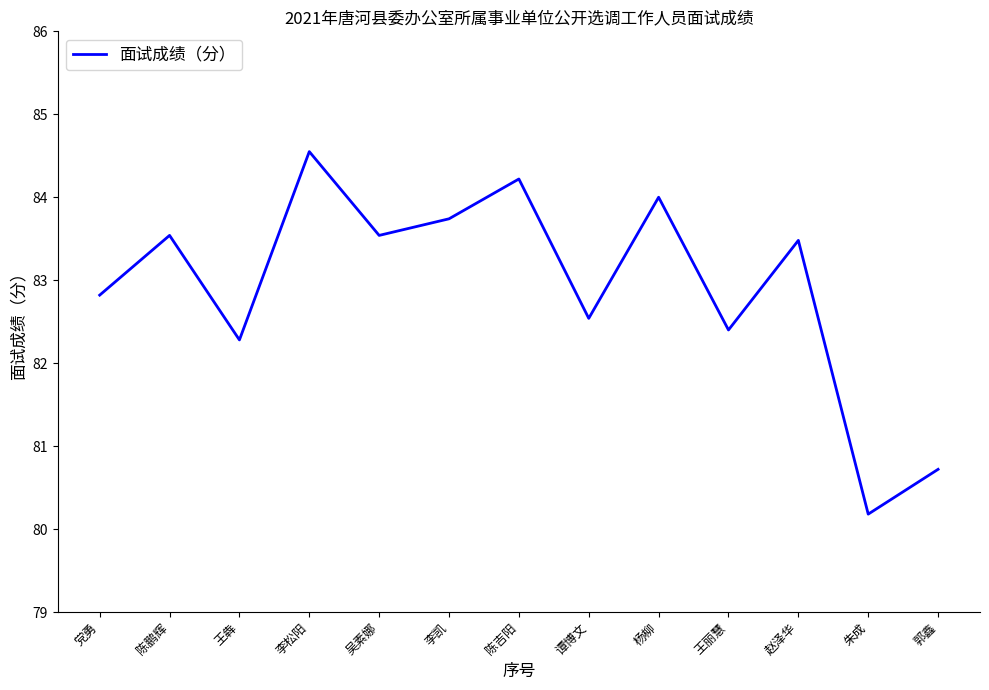

Is it true that the value at 王丽慧 is 111.0?

False